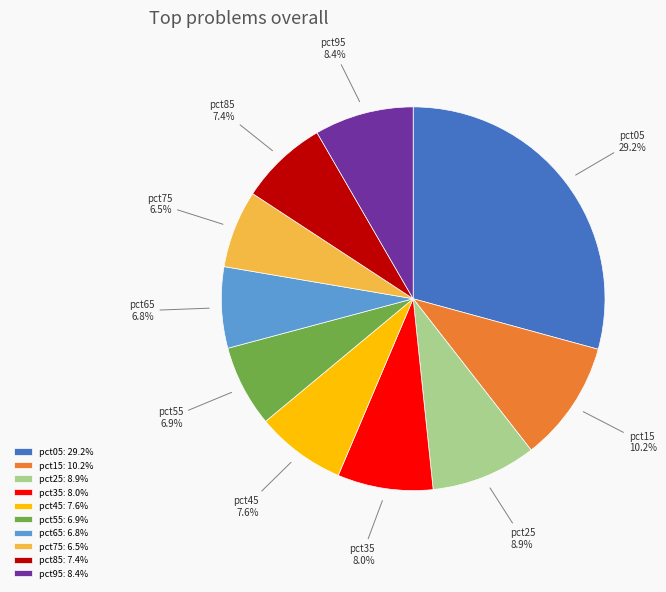

To the nearest percent, what is the average slice percentage?

10%